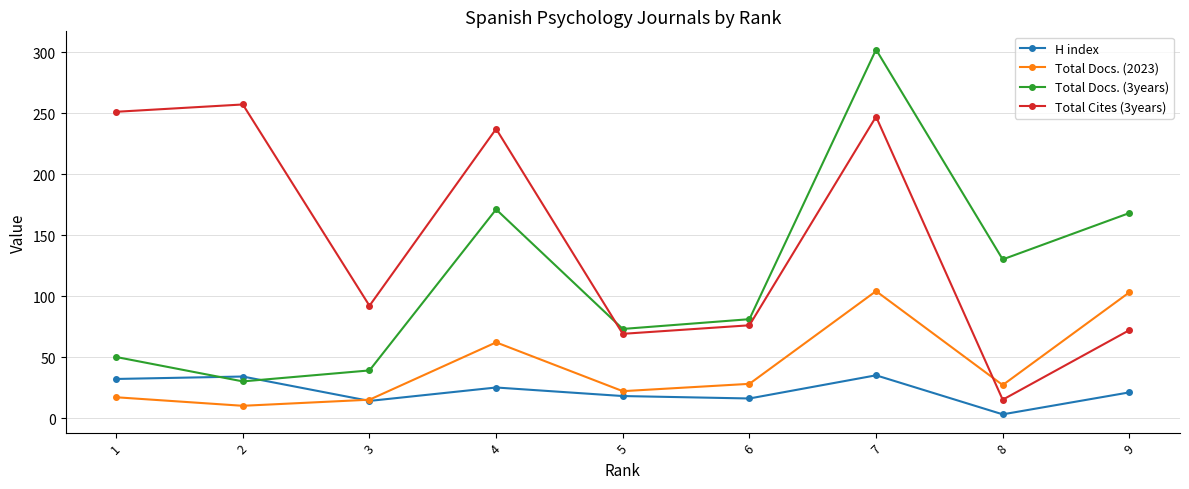

True or false: Total Docs. (2023) and H index intersect in this chart.

True